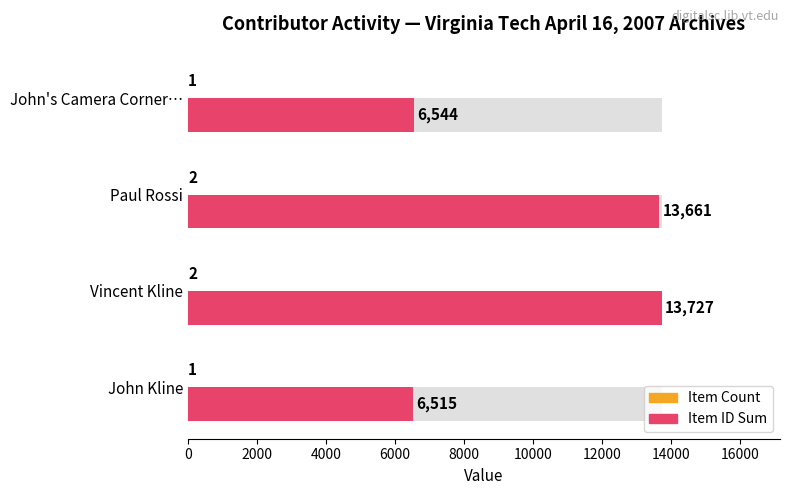

The Item Count series shows 1 at John Kline. True or false?

True